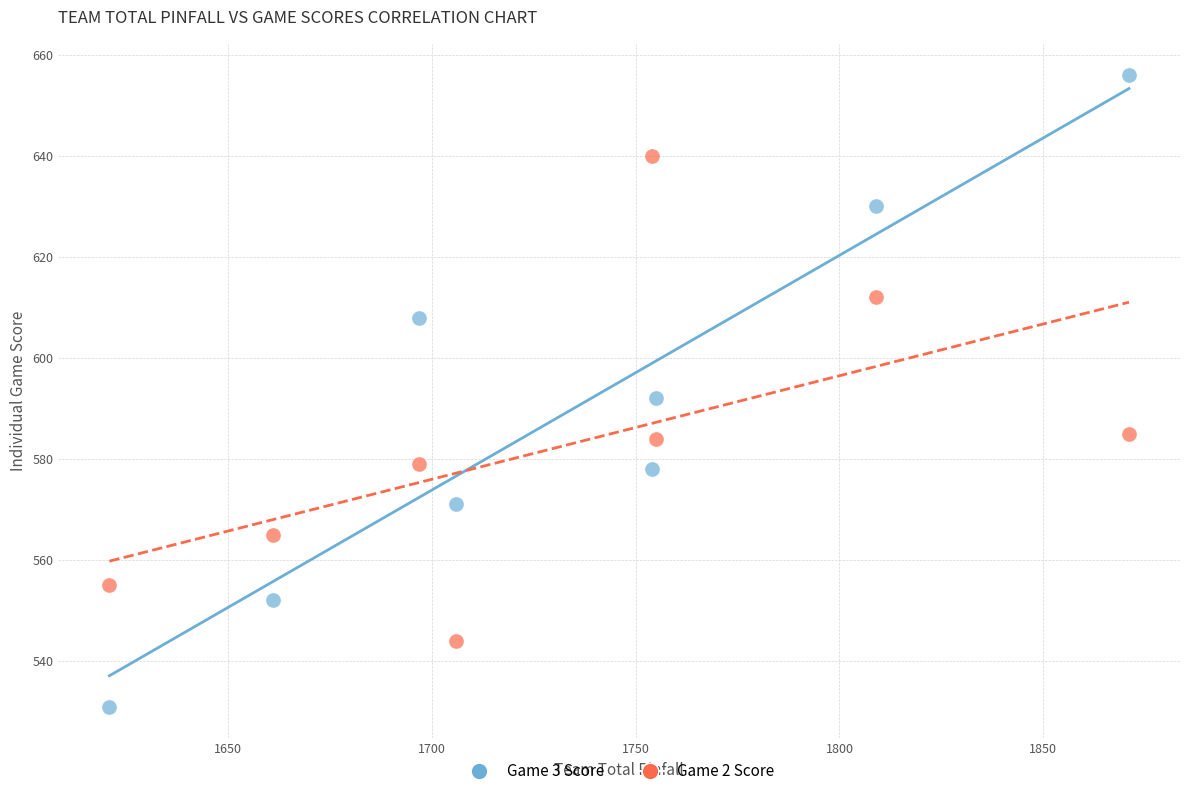

What are all the series names shown in the legend?

Game 3 Score, Game 2 Score